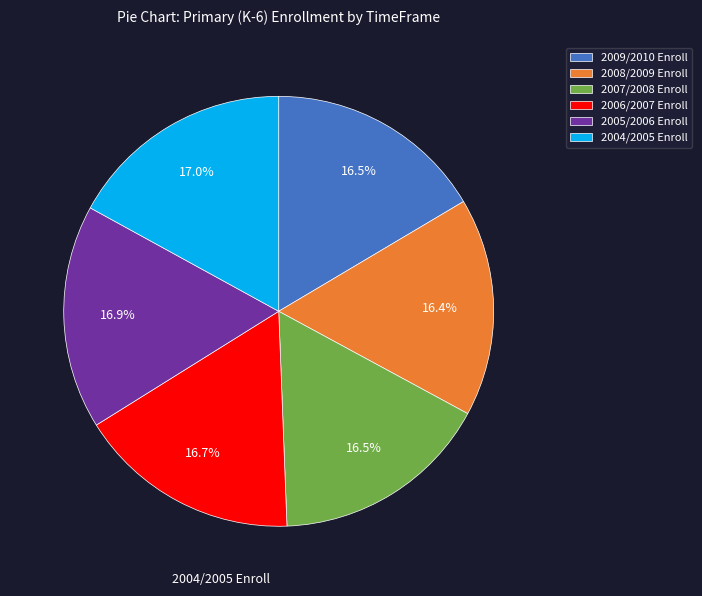

Between 2008/2009 Enroll and 2004/2005 Enroll, which is larger?

2004/2005 Enroll